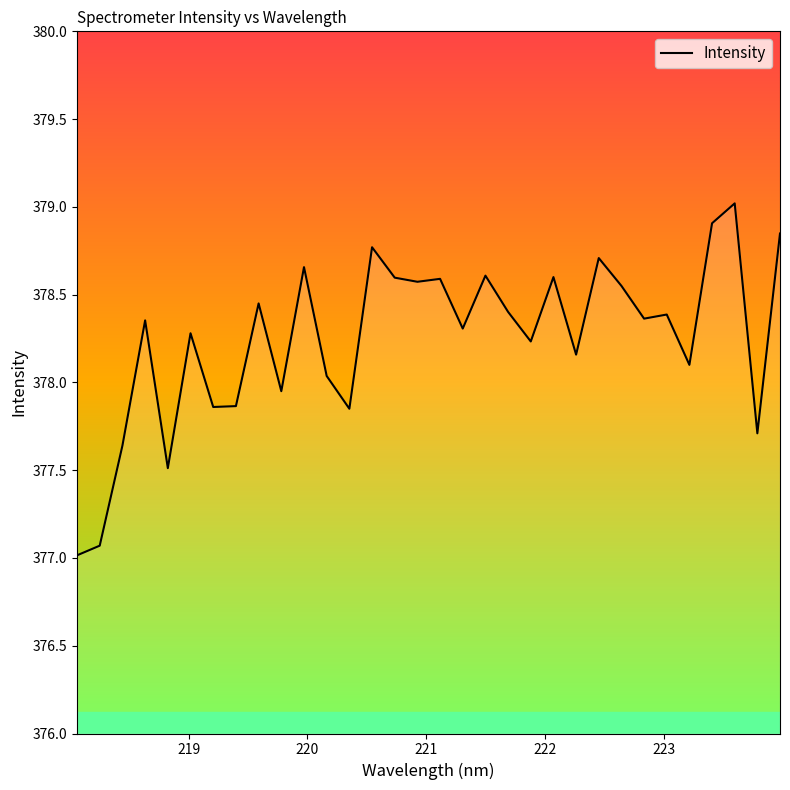

How many points are higher than both their immediate neighbors (excluding endpoints)?

11